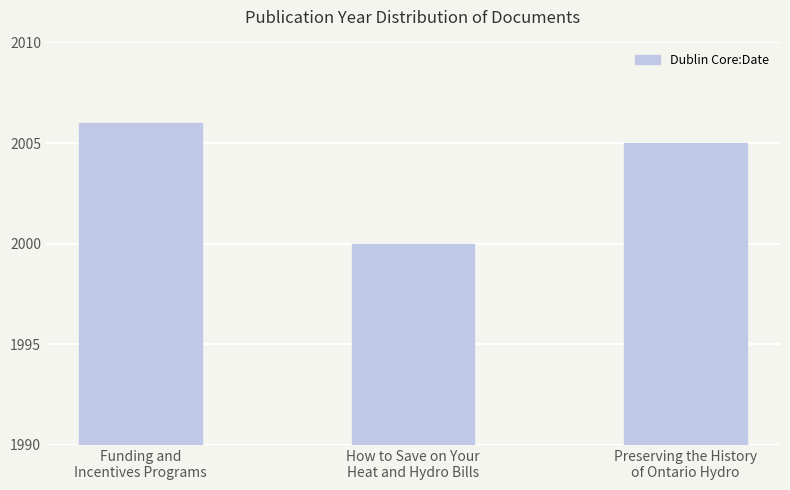

What position from the left is Preserving the History
of Ontario Hydro?

3